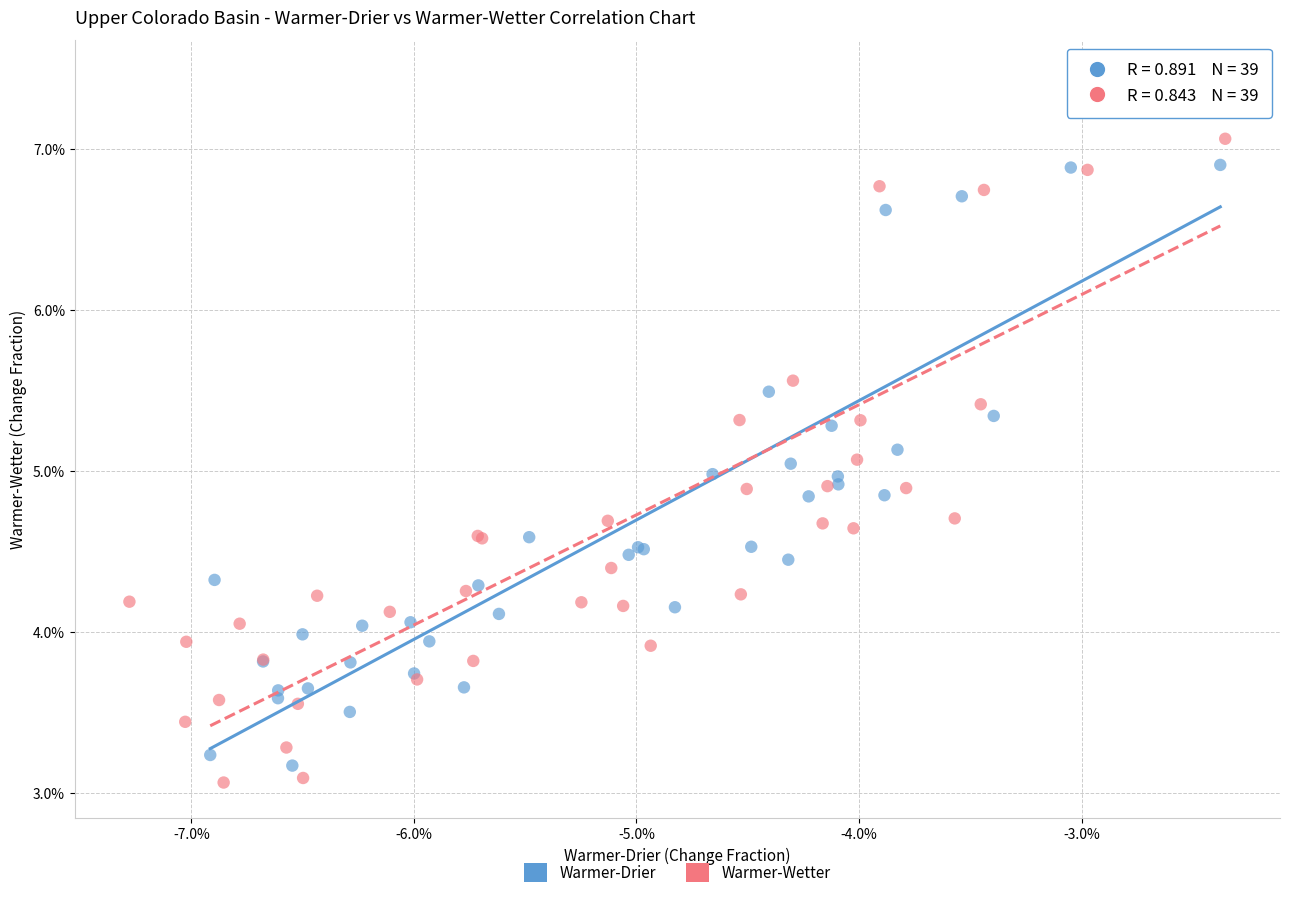

What are all the series names shown in the legend?

Warmer-Drier, Warmer-Wetter